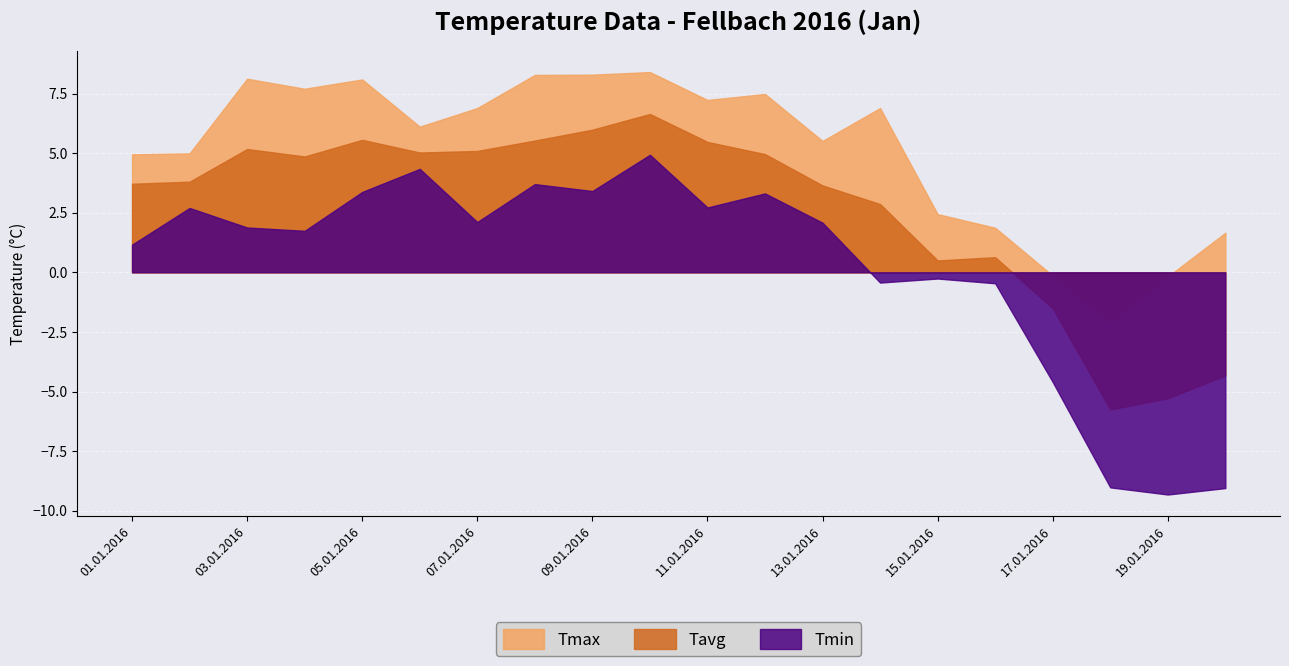

What is the greatest value displayed?

8.4